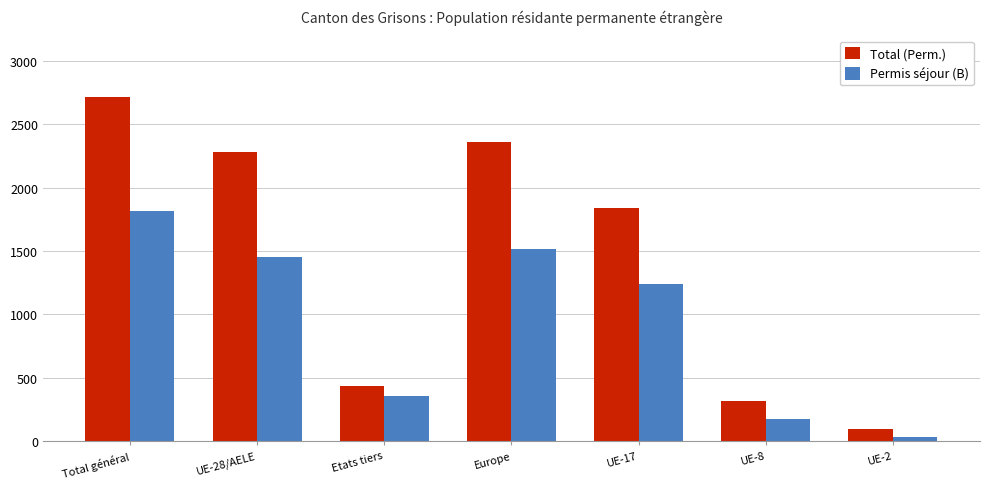

Reading left to right, transcribe all the data shown in this chart.

Total (Perm.): Total général=2714	UE-28/AELE=2280	Etats tiers=434	Europe=2358	UE-17=1840	UE-8=314	UE-2=94
Permis séjour (B): Total général=1813	UE-28/AELE=1456	Etats tiers=357	Europe=1517	UE-17=1238	UE-8=171	UE-2=33